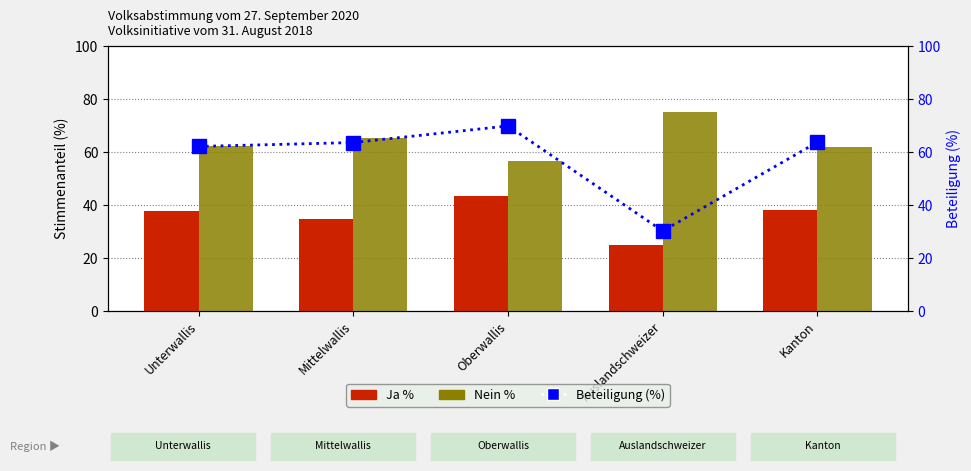

How many groups of bars are there?

5